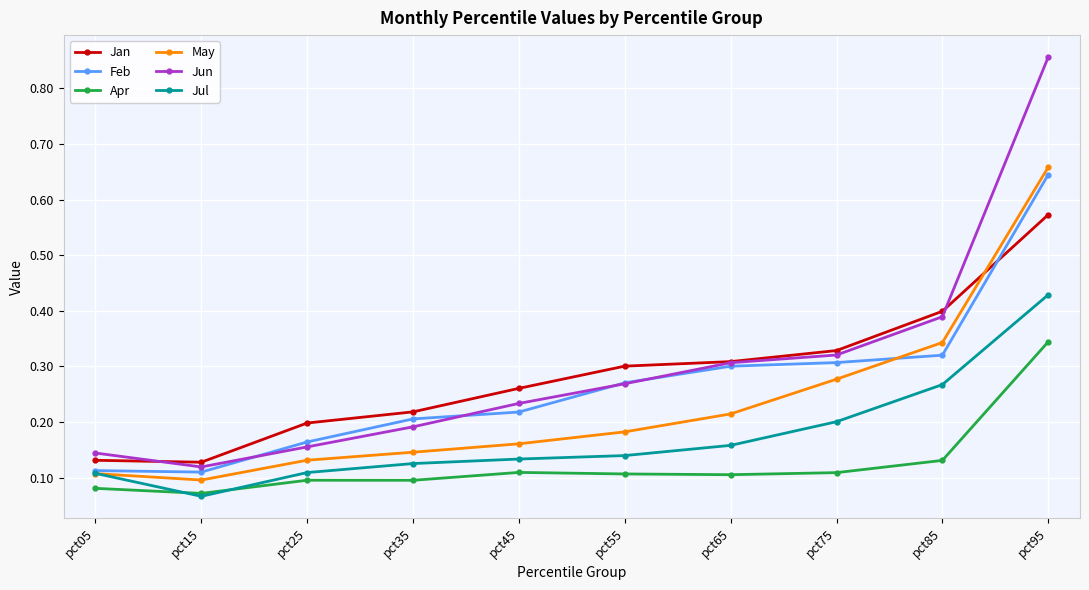

True or false: Feb and May cross at least once.

True